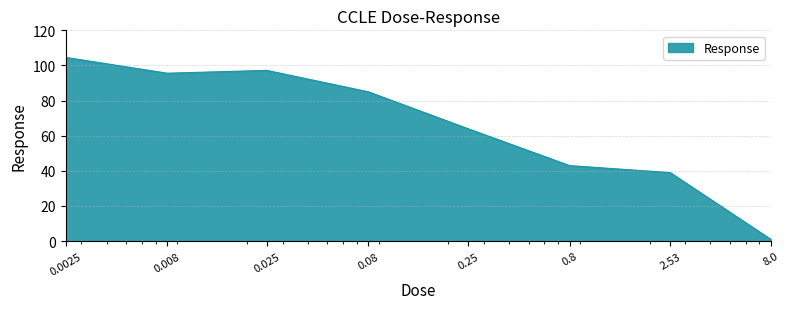

What is the maximum value shown in the chart?

104.6